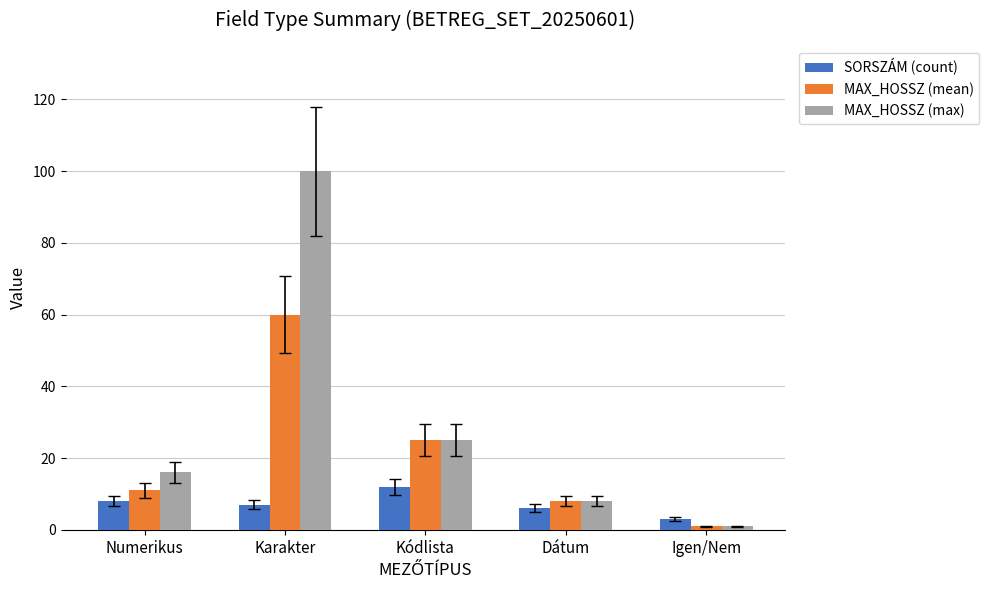

Which series has the largest range (max minus min)?

MAX_HOSSZ (max)